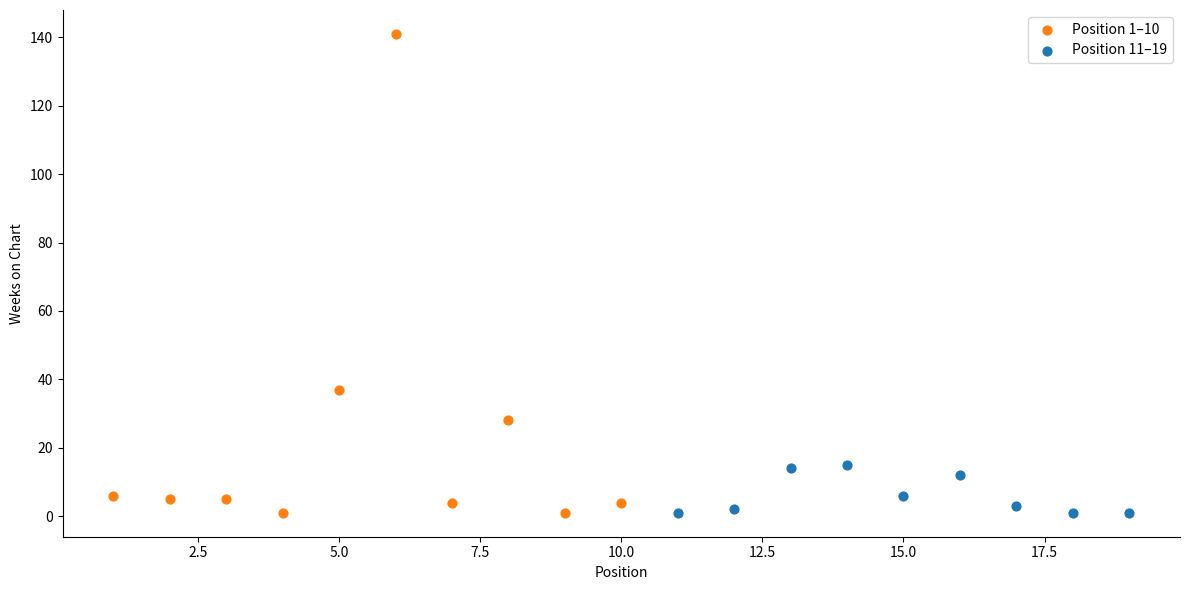

Which series contains the highest Y value?

Position 1–10